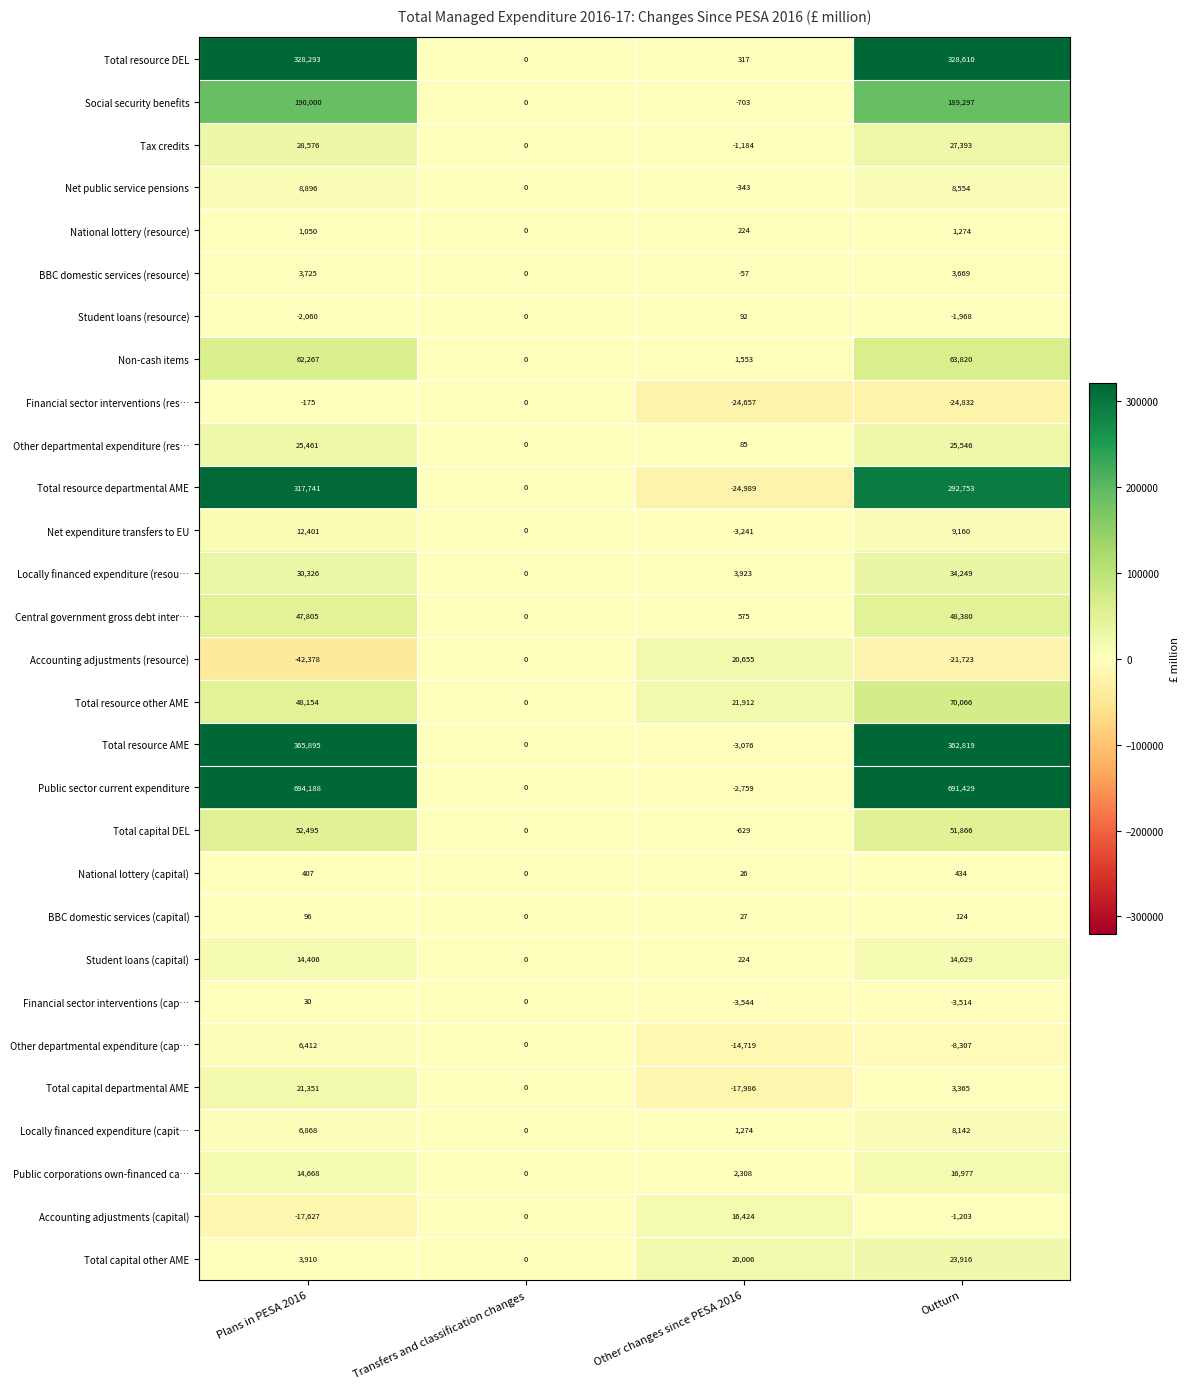

The Net public service pensions series shows 15732 at Plans in PESA 2016. True or false?

False